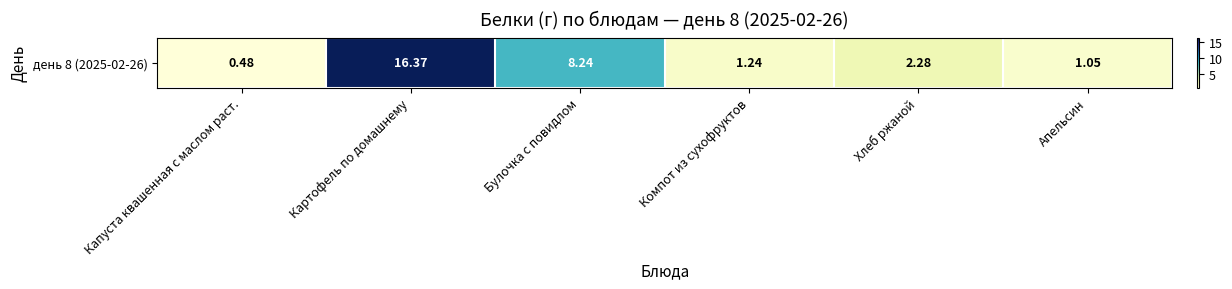

What is the difference between the values at Капуста квашенная с маслом раст. and Булочка с повидлом?

7.8